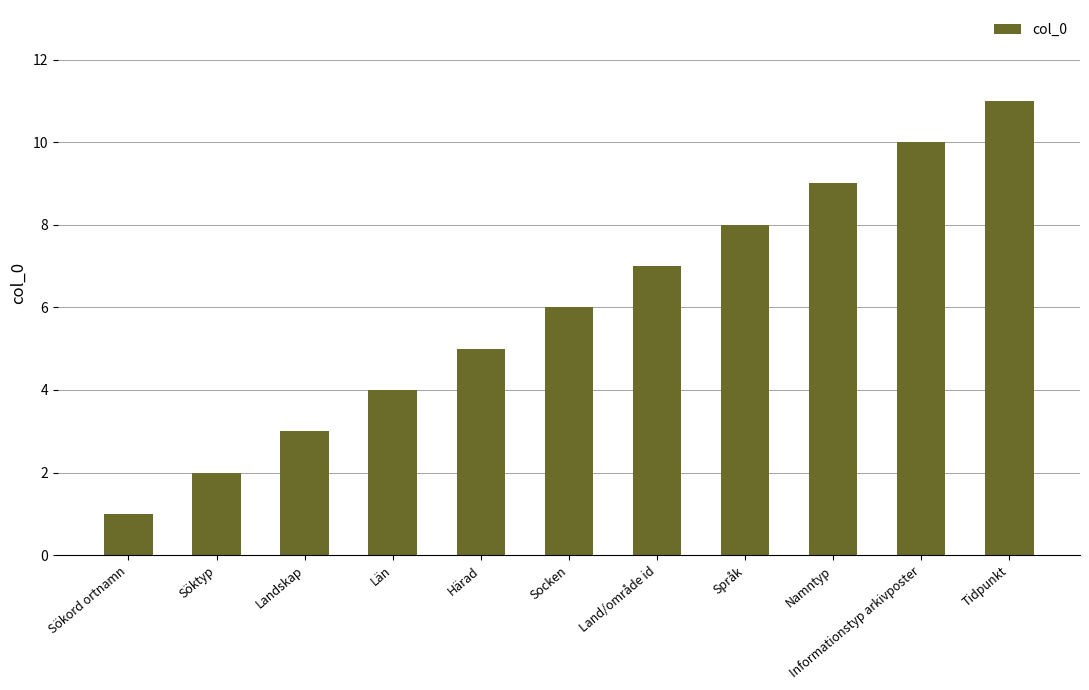

What position from the left is Socken?

6